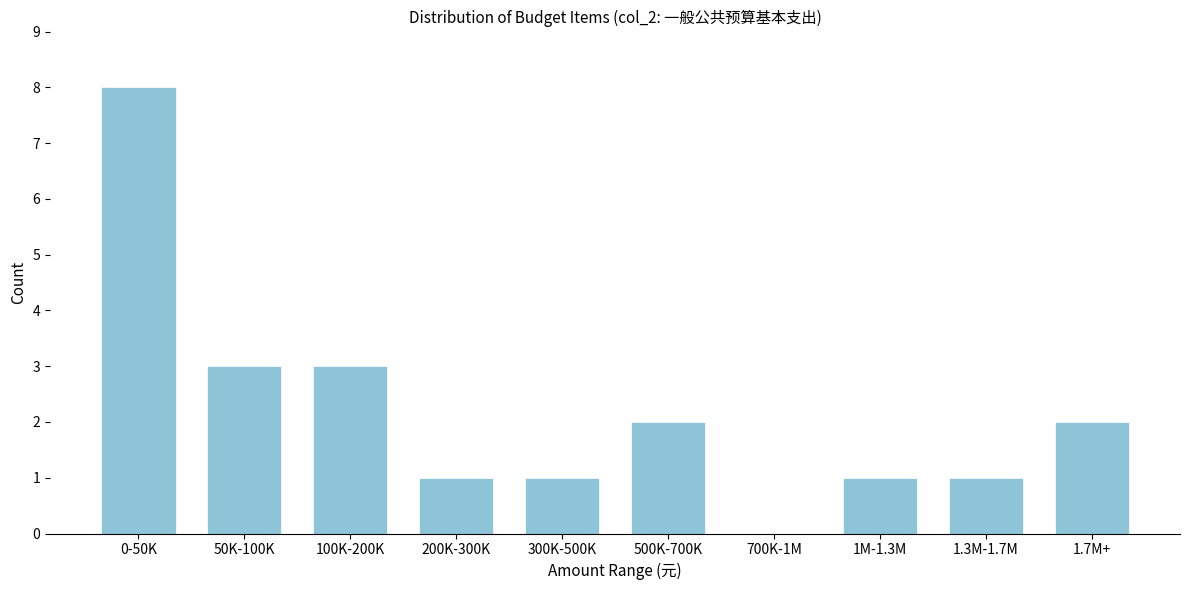

The value at 700K-1M is 0. True or false?

True